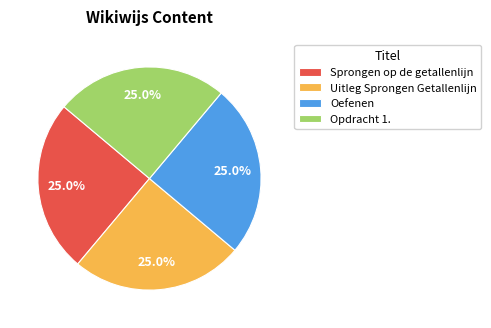

What is the total percentage of Opdracht 1. and Sprongen op de getallenlijn?

50.0%